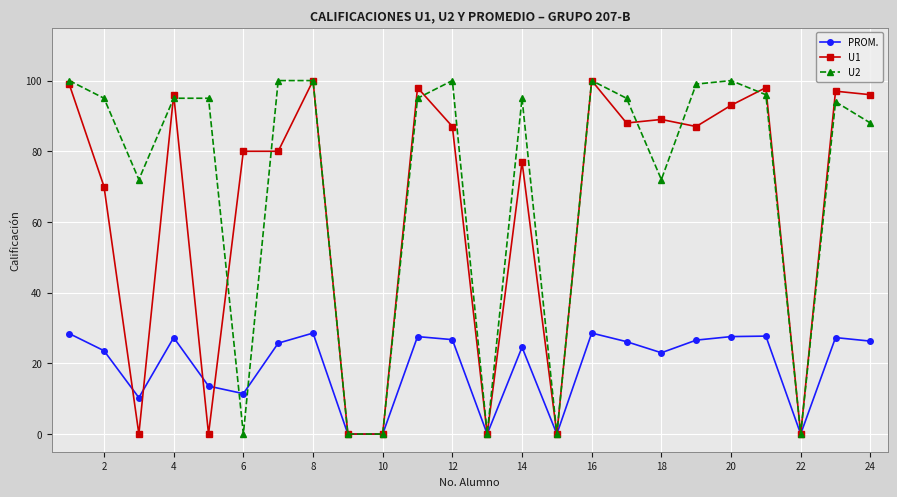

Which series has the largest total across all categories?

U2